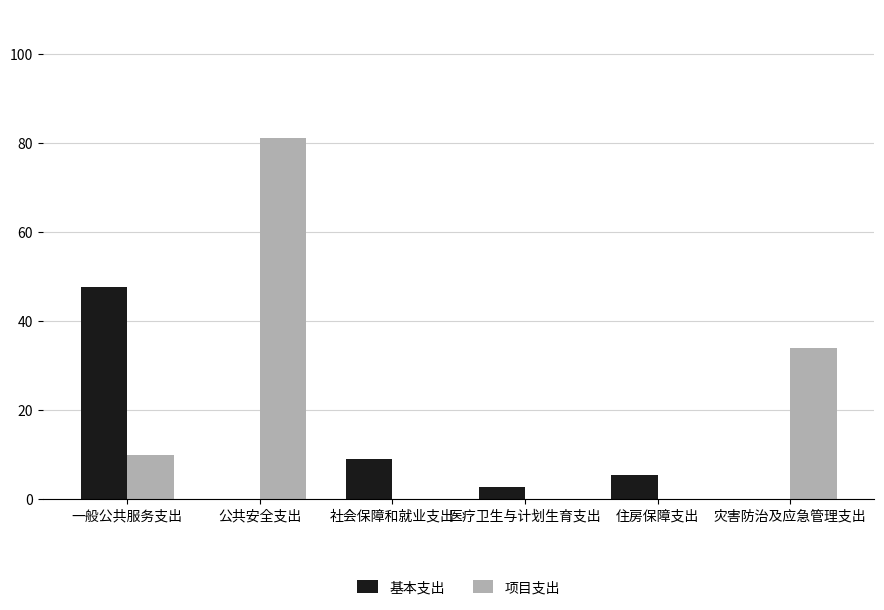

What is the sum of the 项目支出 values at 医疗卫生与计划生育支出 and 一般公共服务支出?

9.9